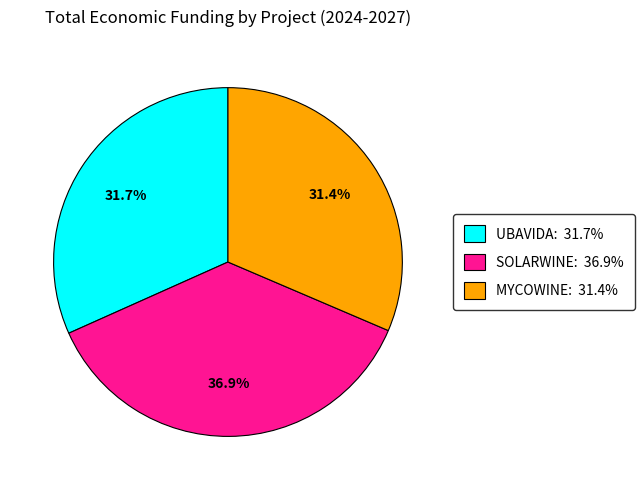

Combined, do MYCOWINE and UBAVIDA account for over 50%?

Yes